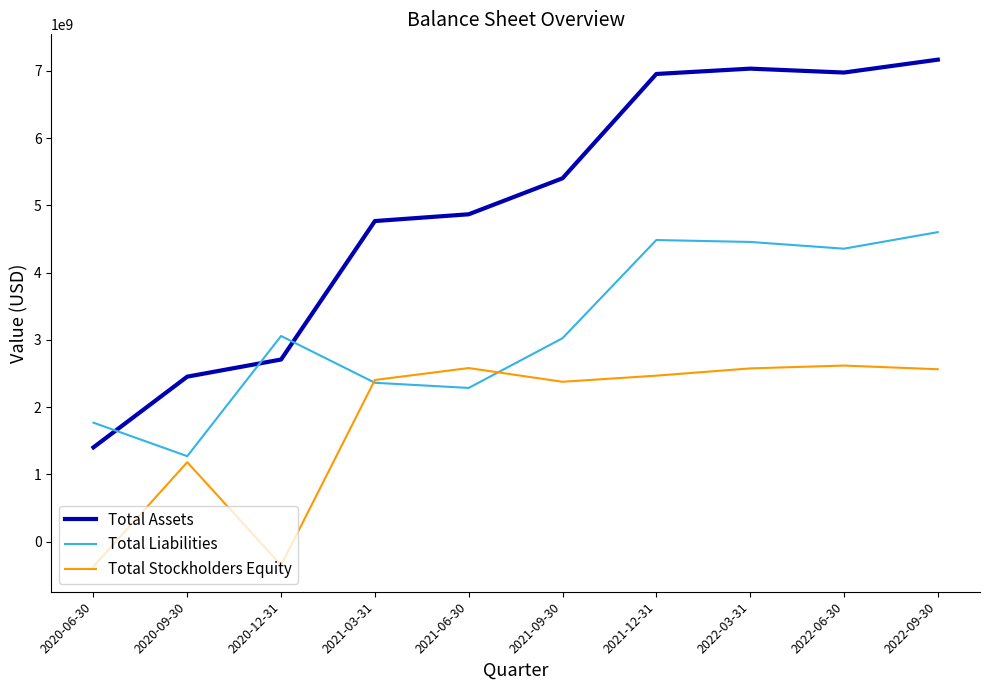

Read the Total Stockholders Equity value at 2022-03-31, to the nearest 100.

2576055000